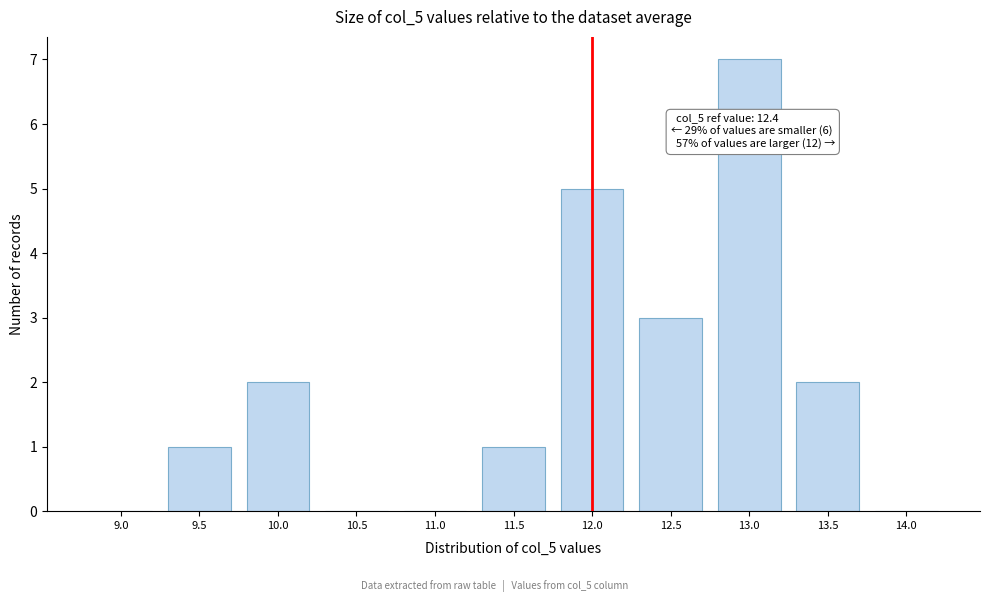

Reading left to right, transcribe all the data shown in this chart.

9.0=0	9.5=1	10.0=2	10.5=0	11.0=0	11.5=1	12.0=5	12.5=3	13.0=7	13.5=2	14.0=0